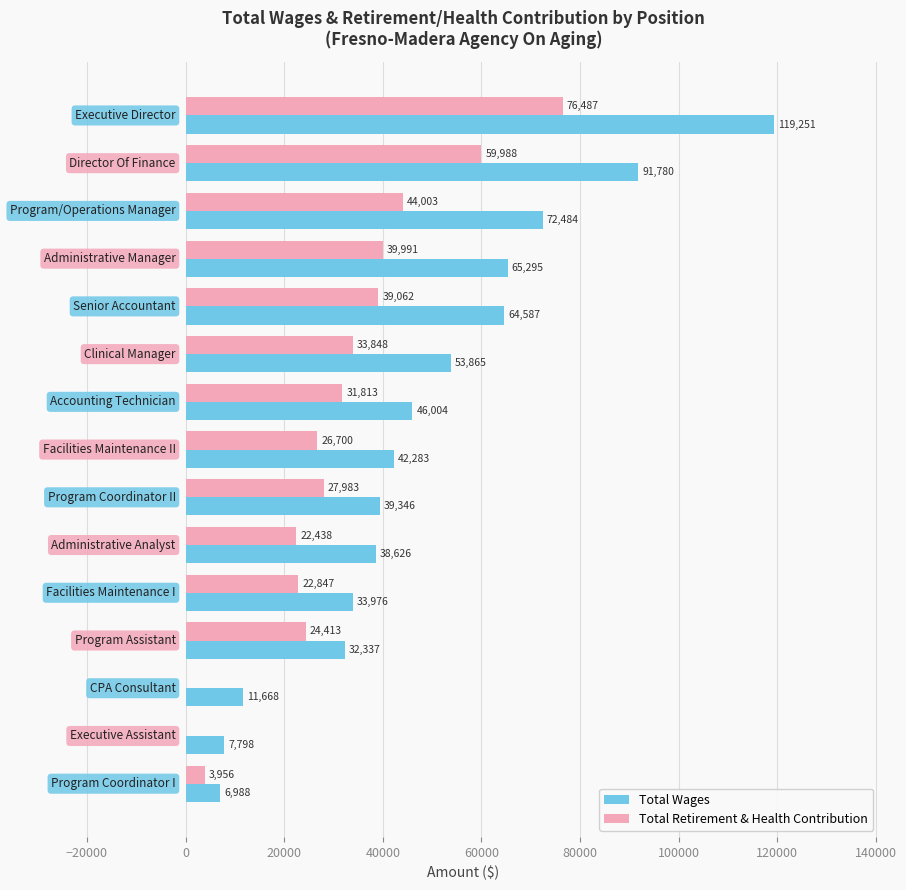

What is the highest value of the Total Wages series?

119251